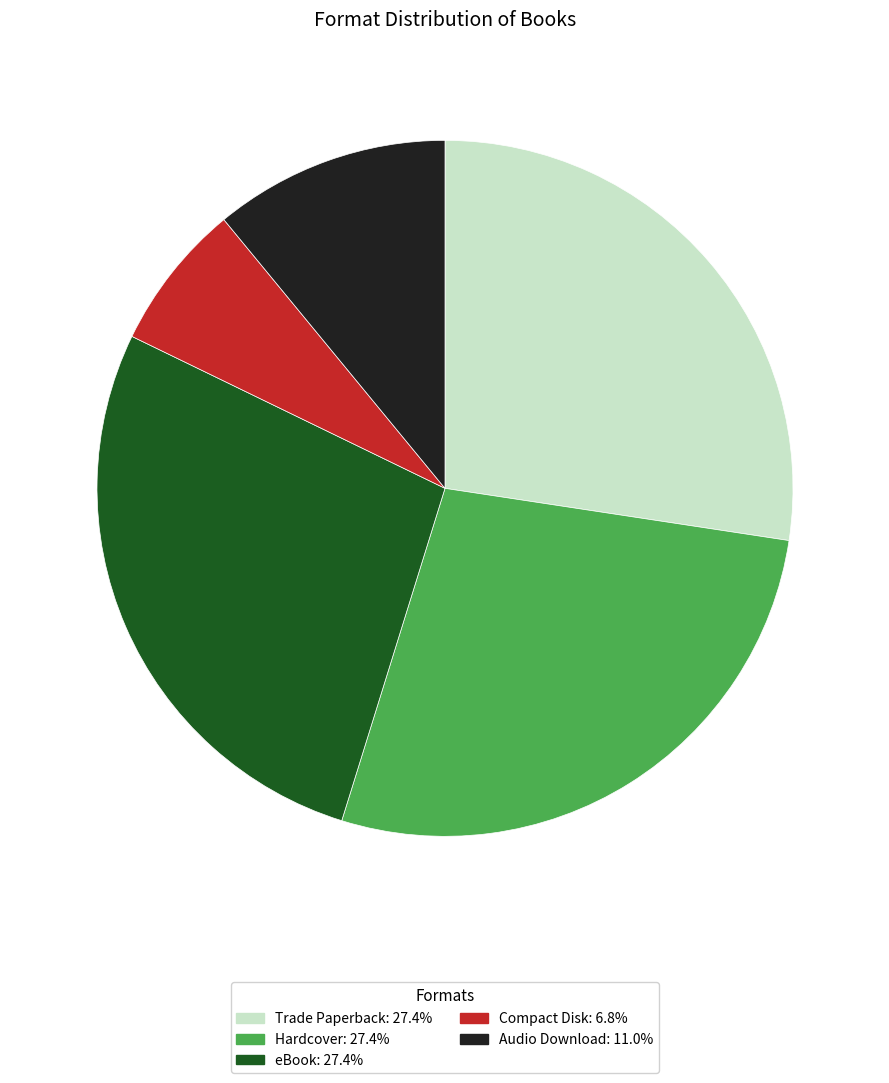

Is it true that Audio Download is 11% of the pie?

True